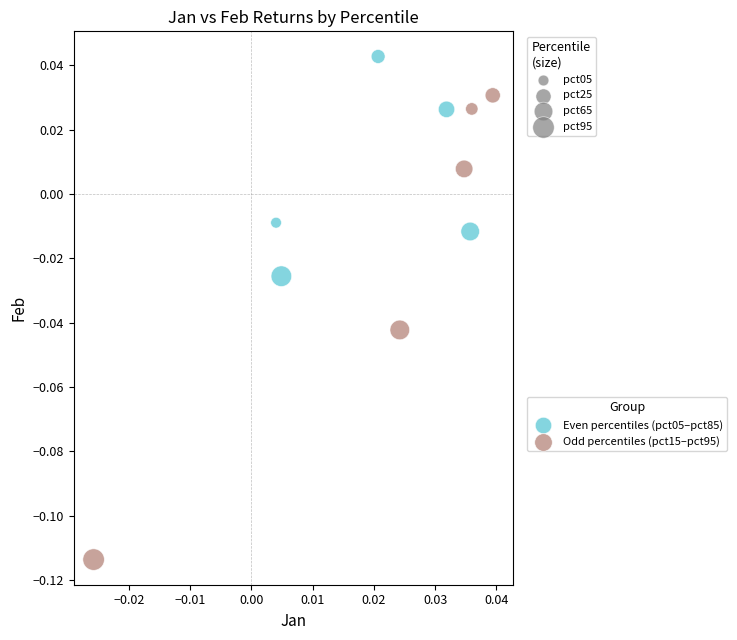

Which series contains the highest Y value?

Even percentiles (pct05–pct85)